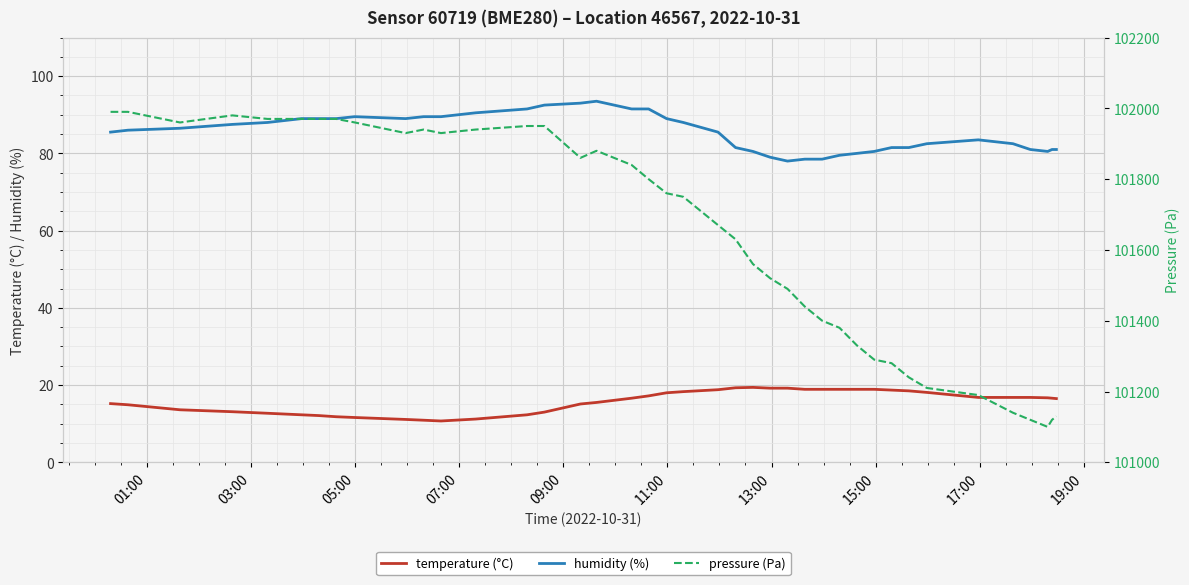

What is the difference between the second highest and minimum values in the humidity (%) series?

15.0